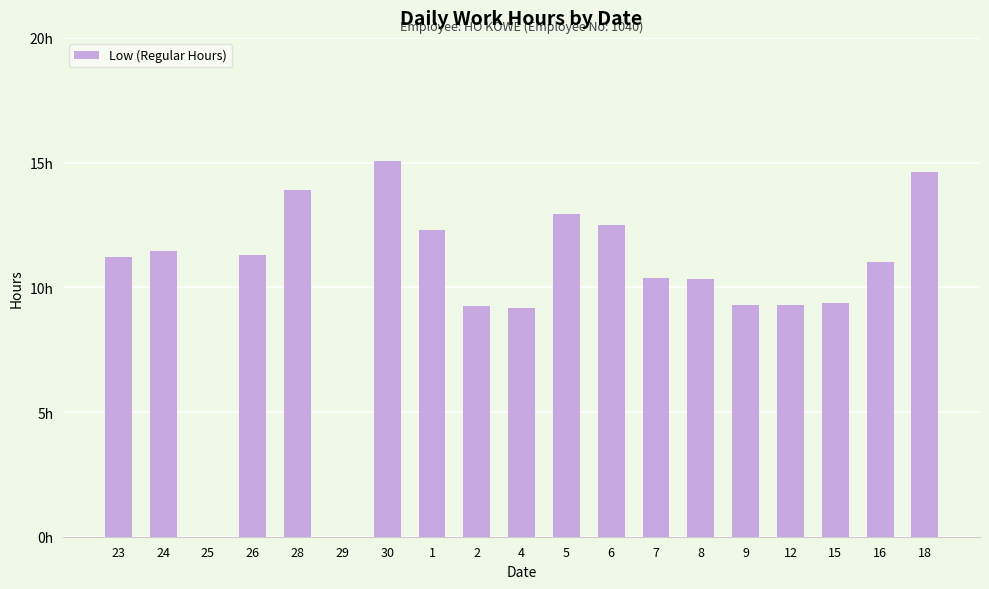

Does the chart contain stacked bars?

No